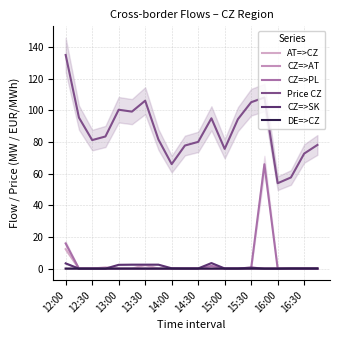

How many lines are shown in the chart?

6